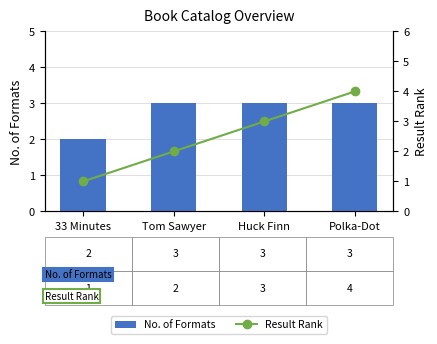

Does the chart contain any negative values?

No